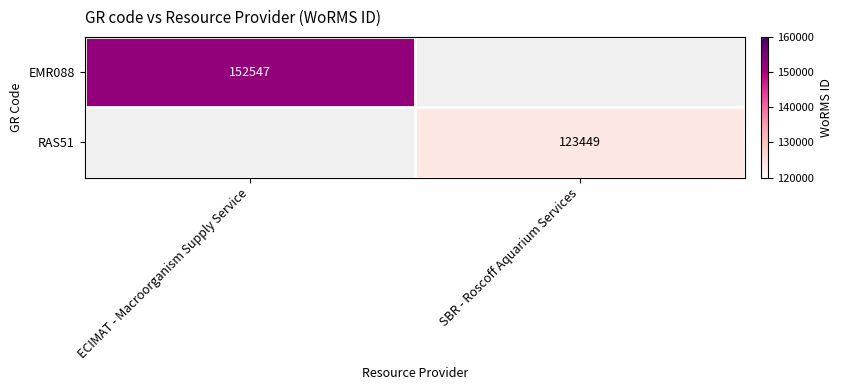

True or false: RAS51 has a value of 123449 at SBR - Roscoff Aquarium Services.

True